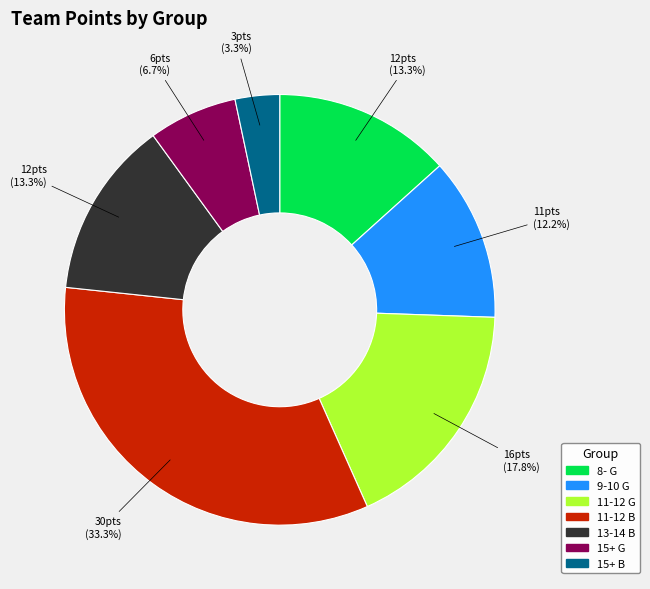

Does 15+ B account for over 50% of the chart?

No